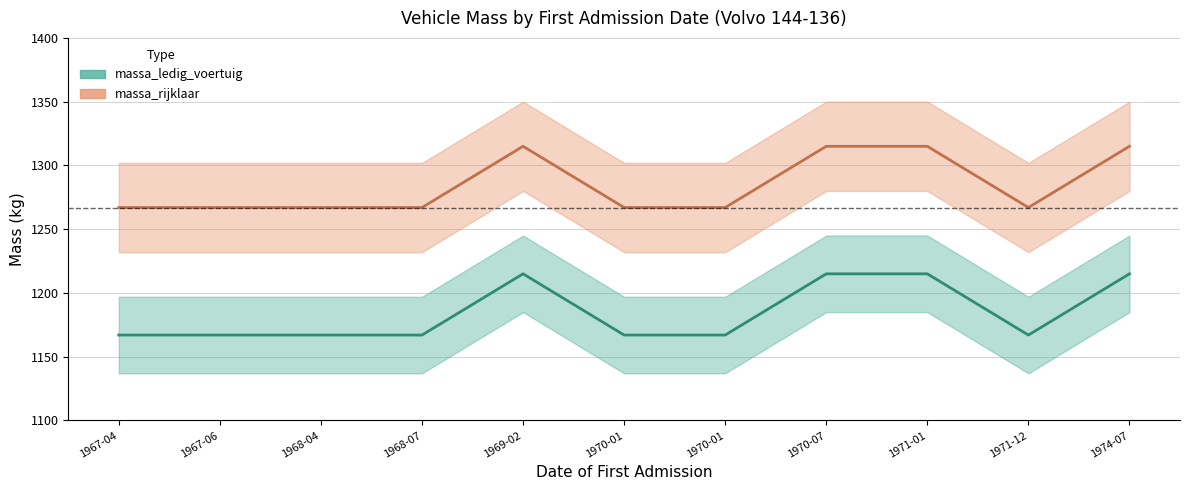

Which series has the widest spread of values?

massa_ledig_voertuig